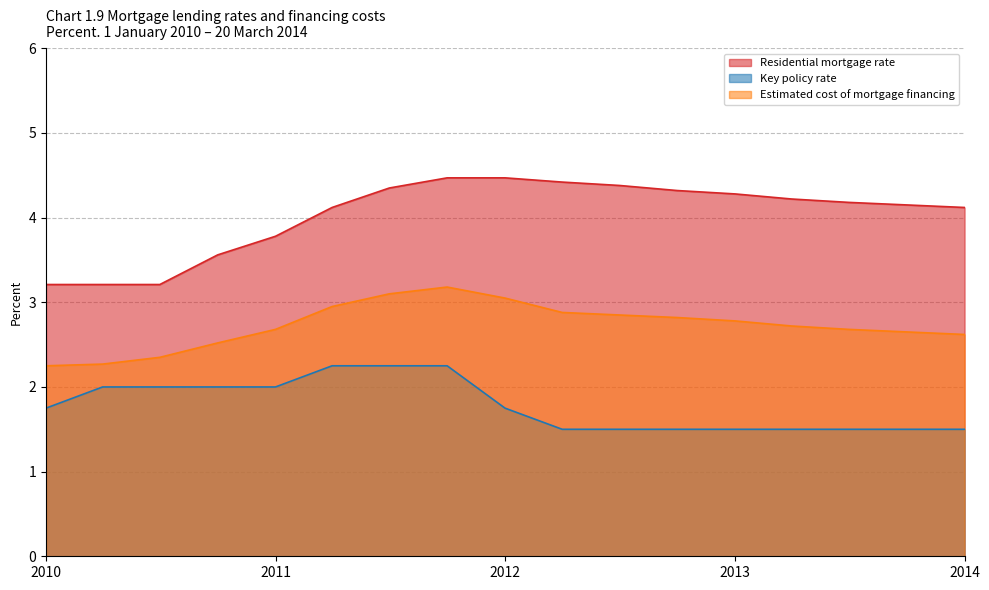

What is the spread (max minus min) of values at 2011?

1.8